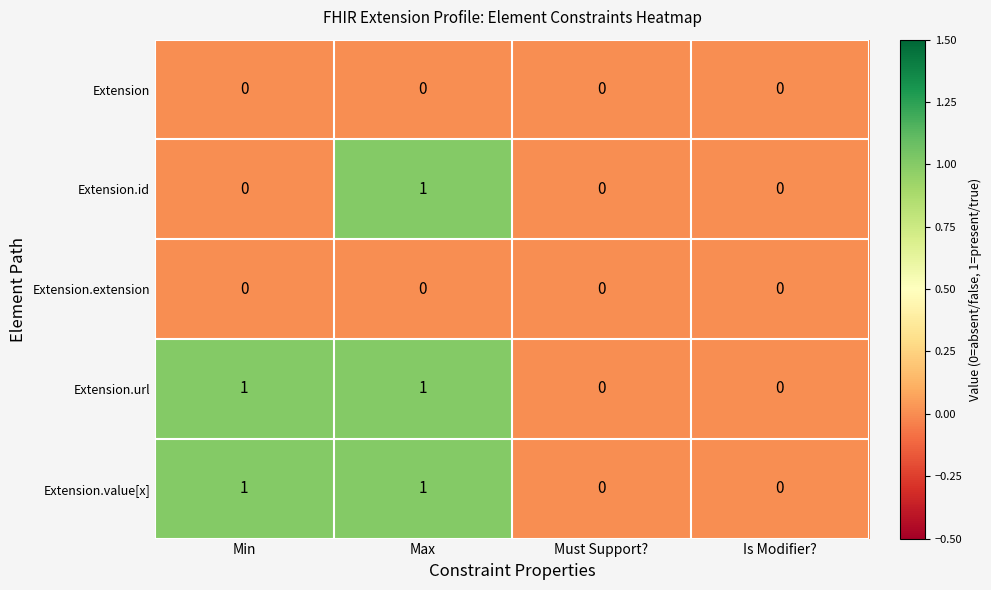

Reading left to right, list all the values displayed in this chart.

Extension: 0	0	0	0
Extension.id: 0	1	0	0
Extension.extension: 0	0	0	0
Extension.url: 1	1	0	0
Extension.value[x]: 1	1	0	0